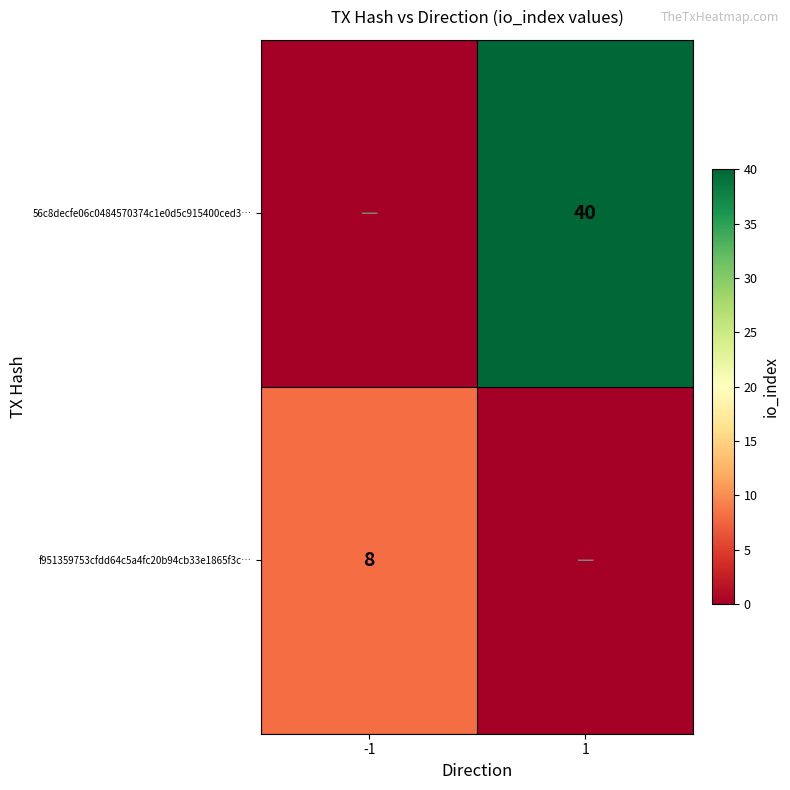

At how many categories does at least one series exceed 3?

2